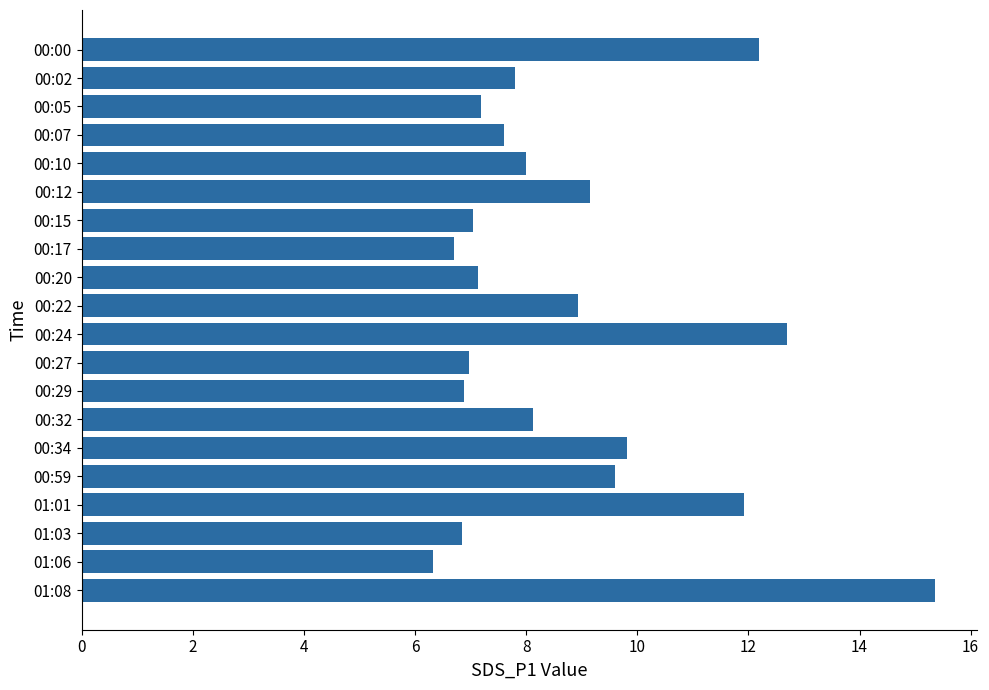

At which category does the chart reach its peak across all series?

01:08